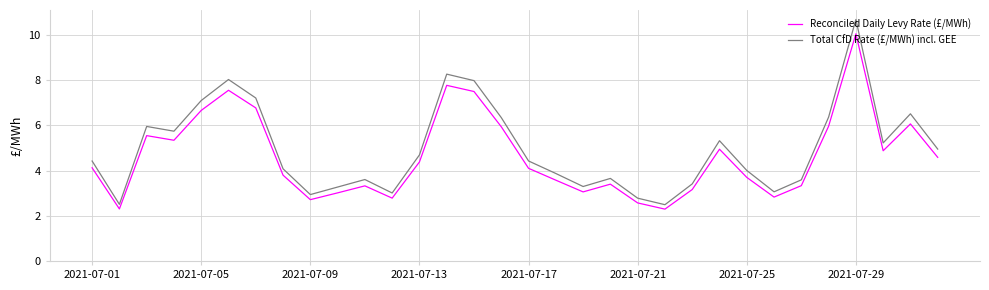

What is the smallest value displayed?

2.3